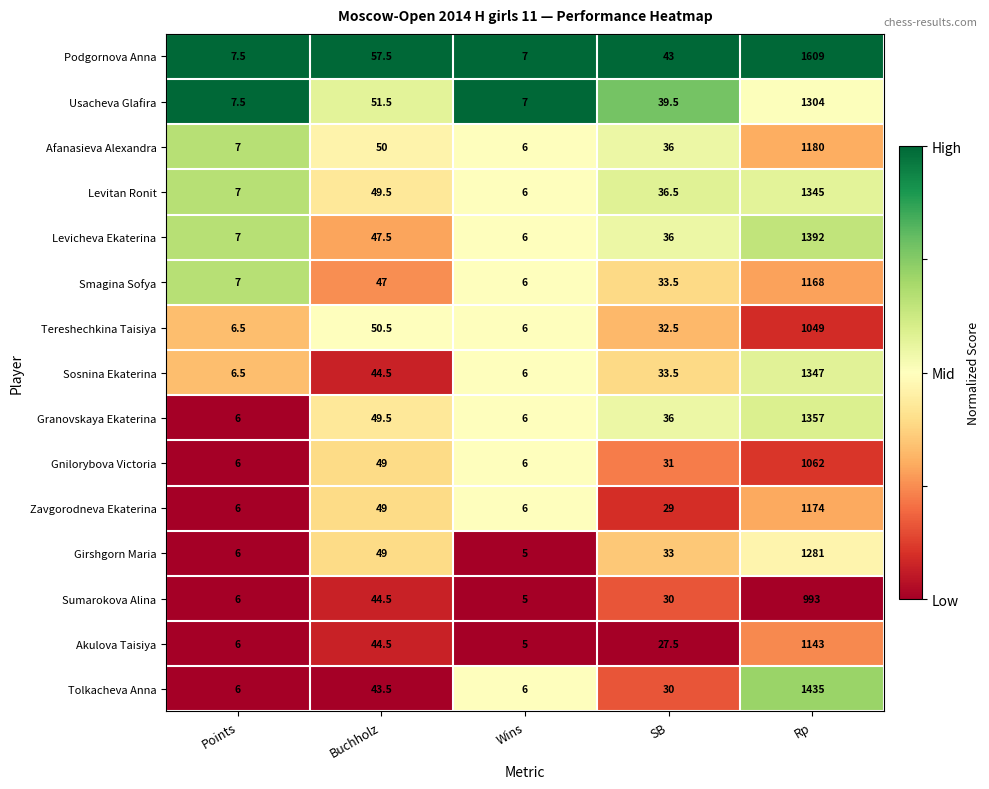

What is the sum of all Levicheva Ekaterina values?

1488.5